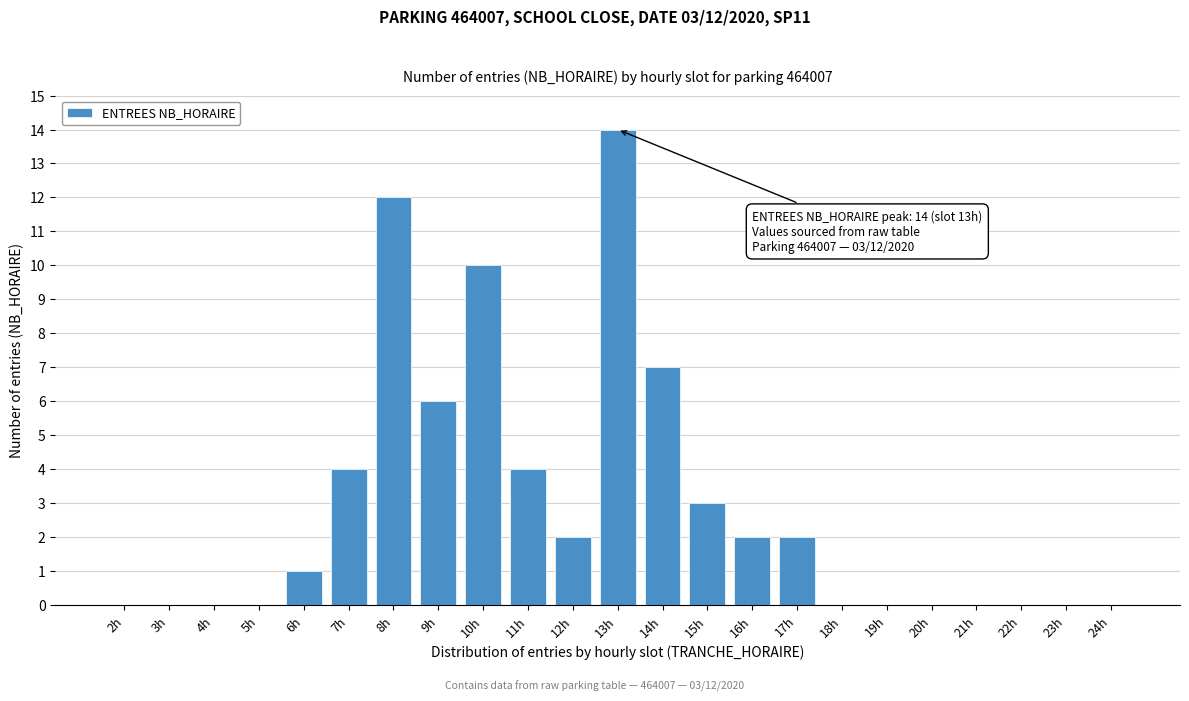

Reading left to right, list all the values displayed in this chart.

2h=0	3h=0	4h=0	5h=0	6h=1	7h=4	8h=12	9h=6	10h=10	11h=4	12h=2	13h=14	14h=7	15h=3	16h=2	17h=2	18h=0	19h=0	20h=0	21h=0	22h=0	23h=0	24h=0